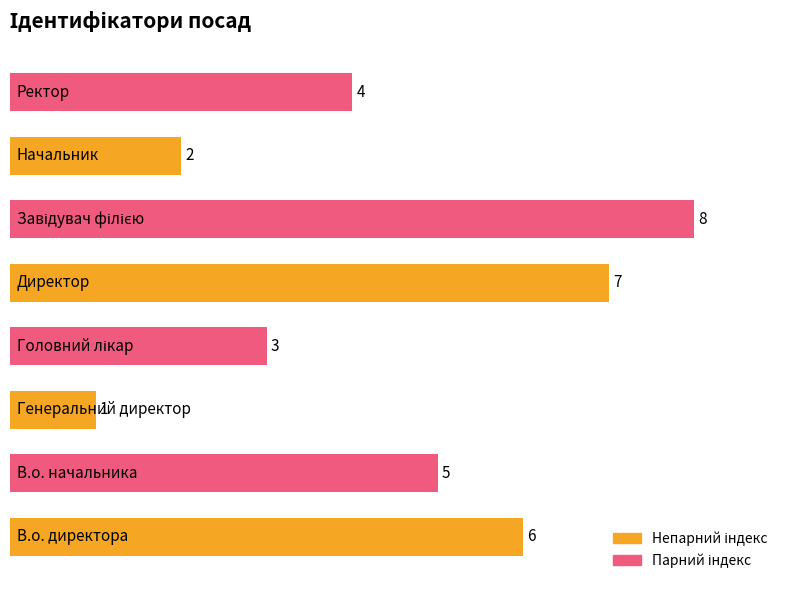

What is the greatest value displayed?

8